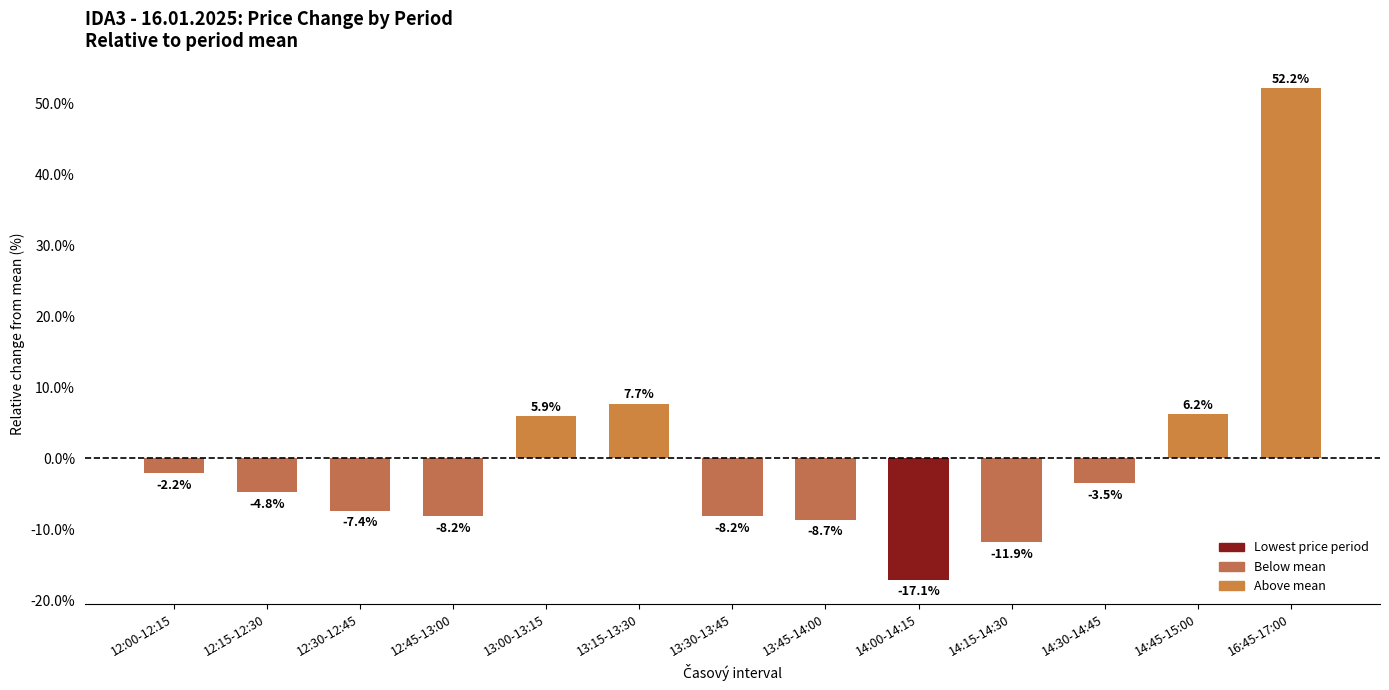

At which label is the value closest to 17?

13:15-13:30